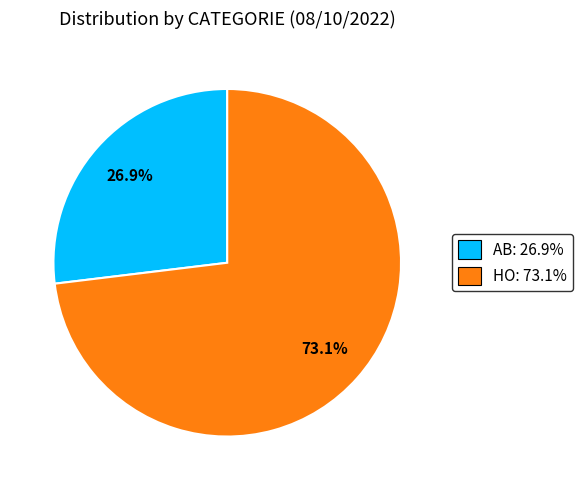

What percentage is NOT represented by AB?

73.1%